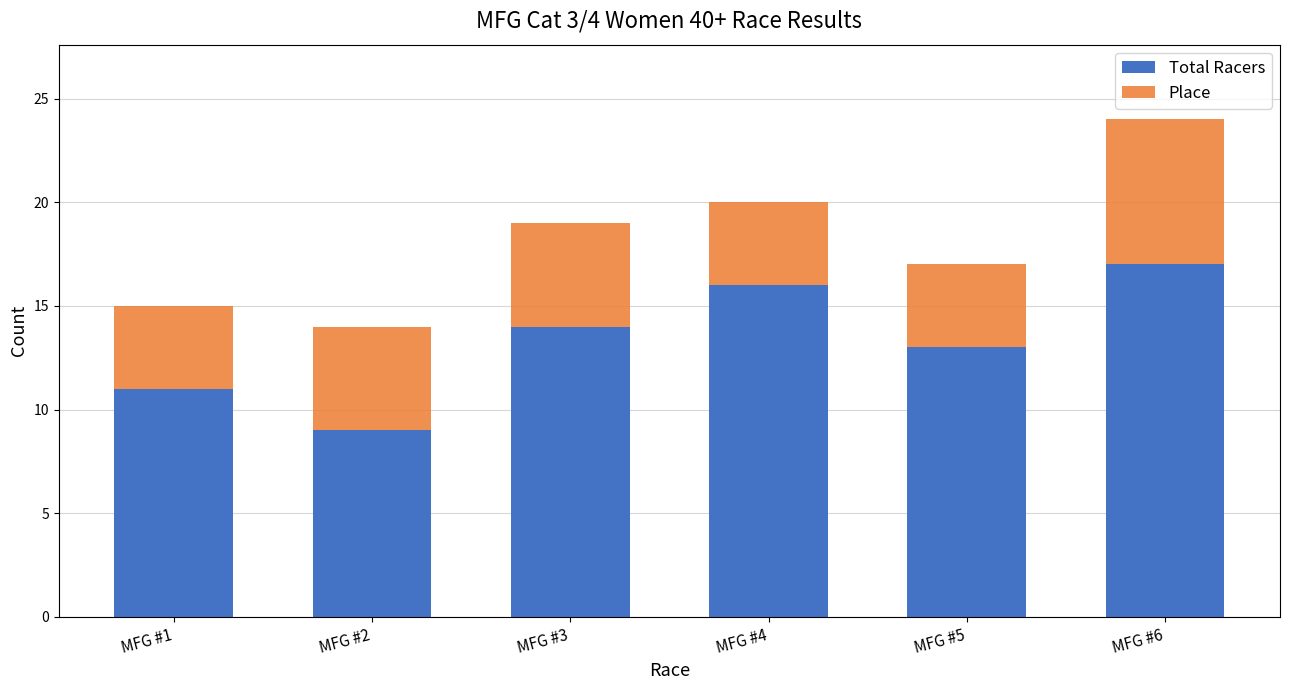

What is the sum of all Total Racers values?

80